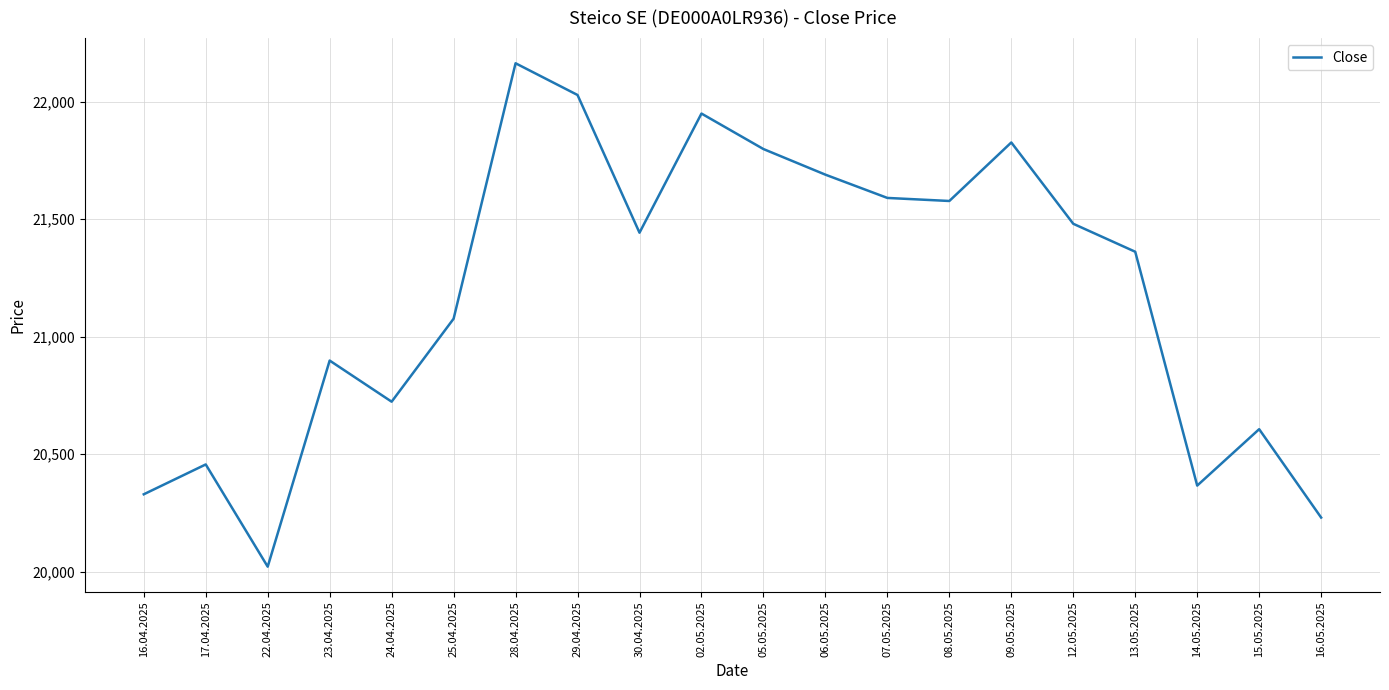

What is the greatest value displayed?

22163